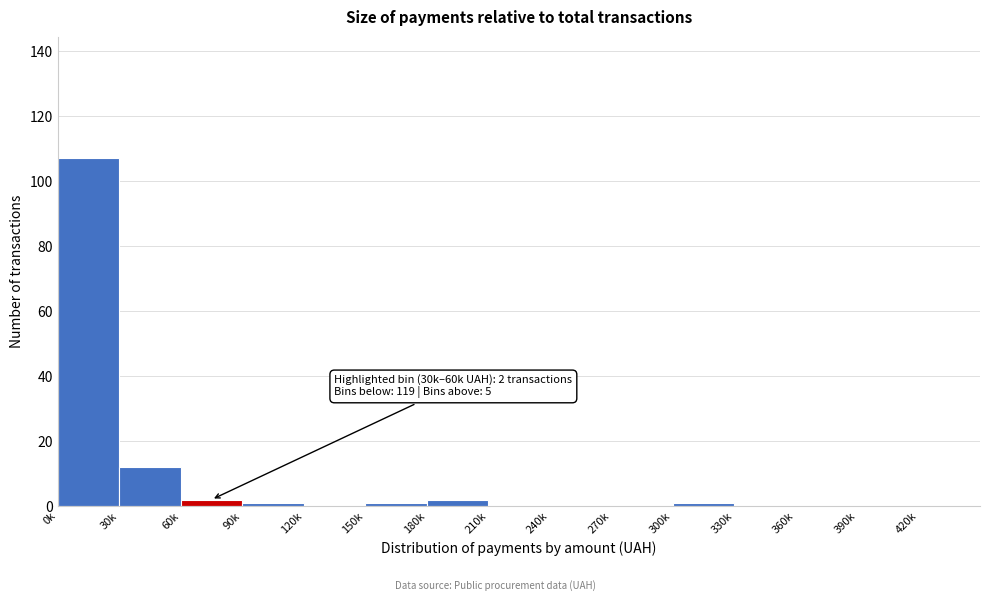

Reading left to right, list all the values displayed in this chart.

0k=107	30k=12	60k=2	90k=1	120k=0	150k=1	180k=2	210k=0	240k=0	270k=0	300k=1	330k=0	360k=0	390k=0	420k=0